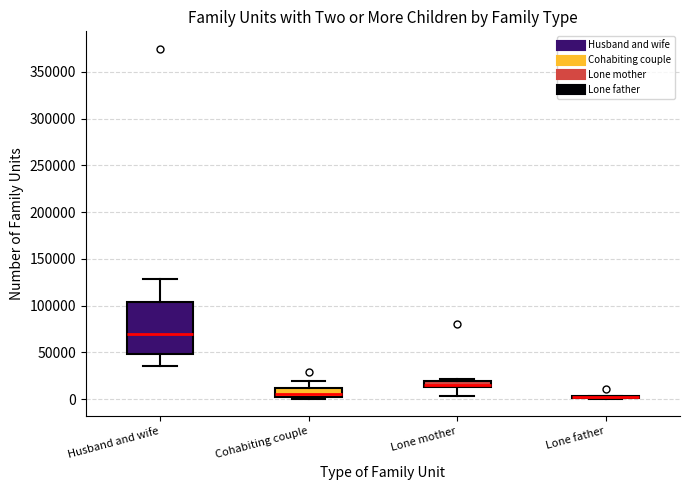

Comparing the boxes themselves (not the whiskers), which one is the tallest?

Husband and wife